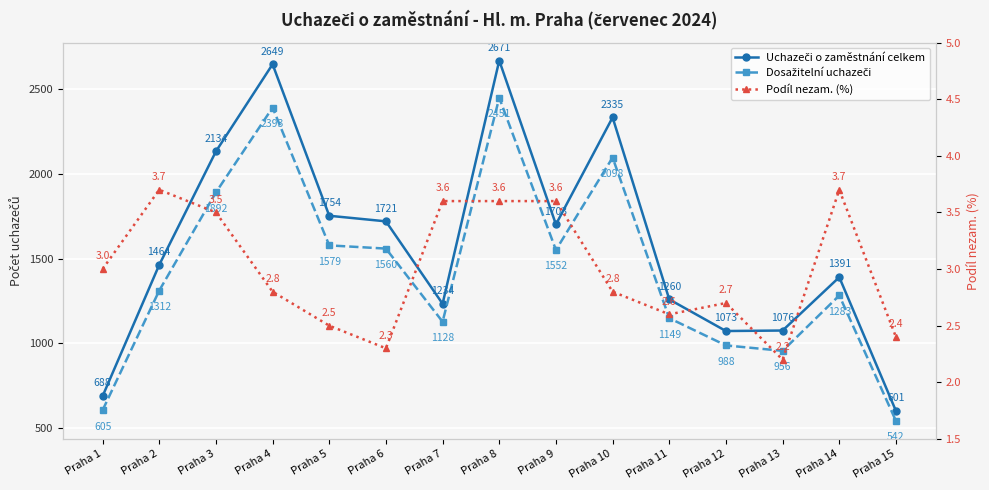

What is the difference between the maximum and minimum values in the Dosažitelní uchazeči series?

1909.0